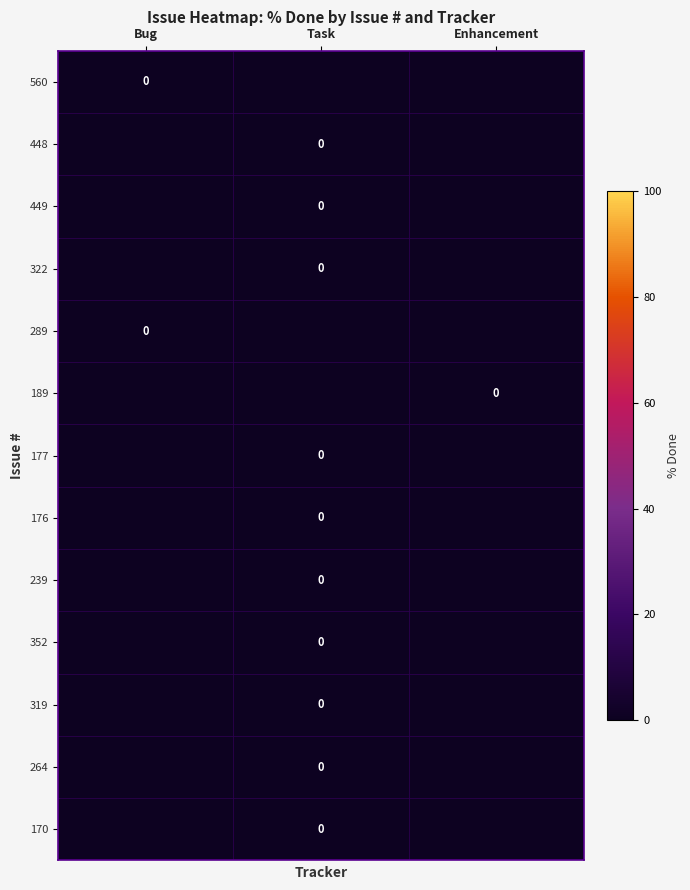

The 170 series shows 0 at Task. True or false?

True